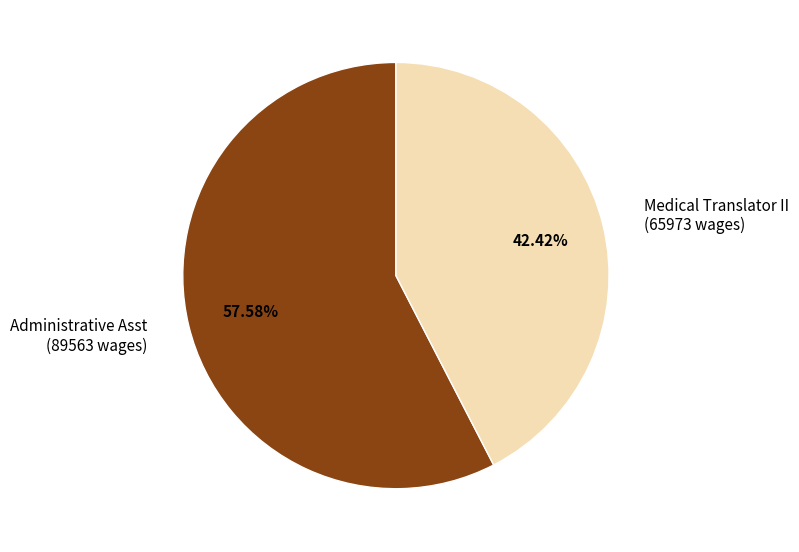

To the nearest percent, what is the difference between the Medical Translator II and Administrative Asst slice percentages?

15%